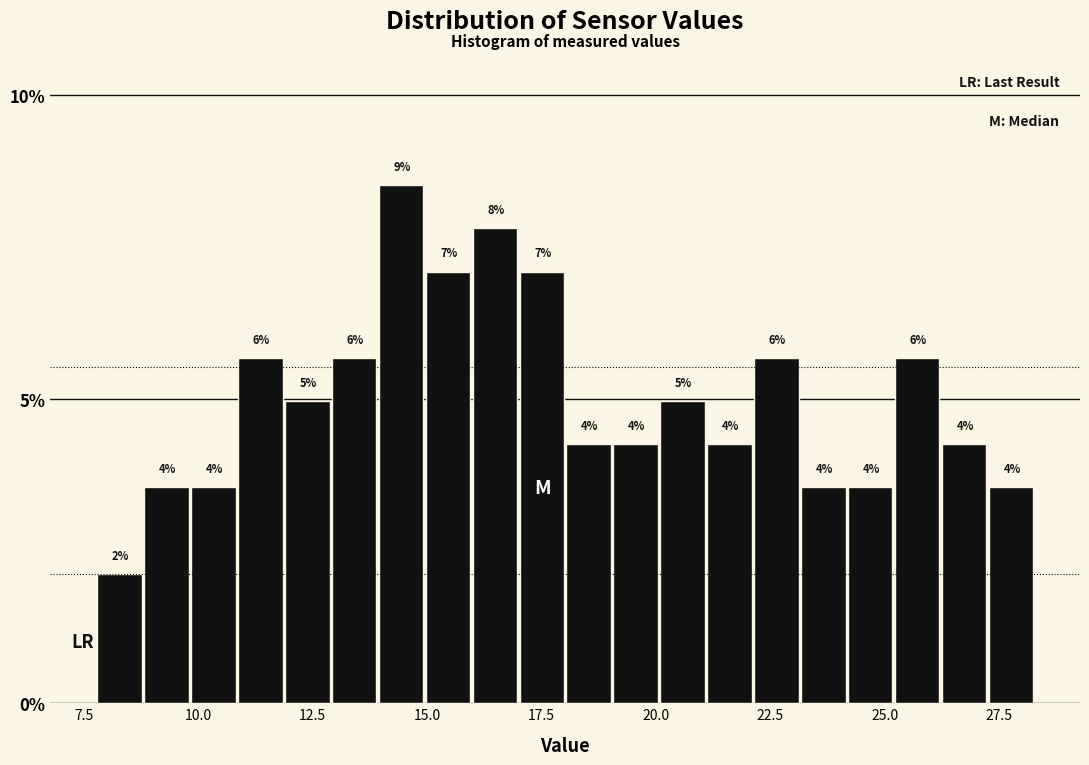

Around what value on the x-axis is the tallest bar? Give the approximate position of its centre, as read against the axis.

14.5